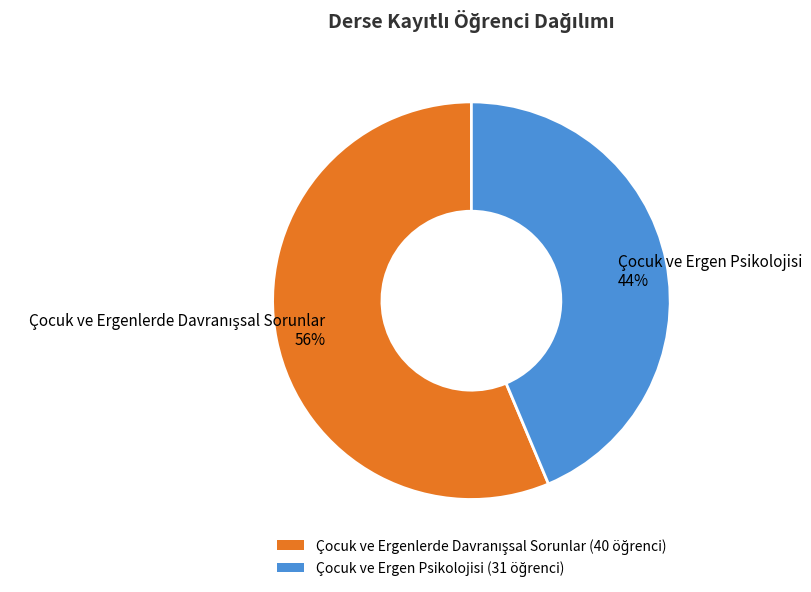

What is the smallest slice in the pie chart?

Çocuk ve Ergen Psikolojisi